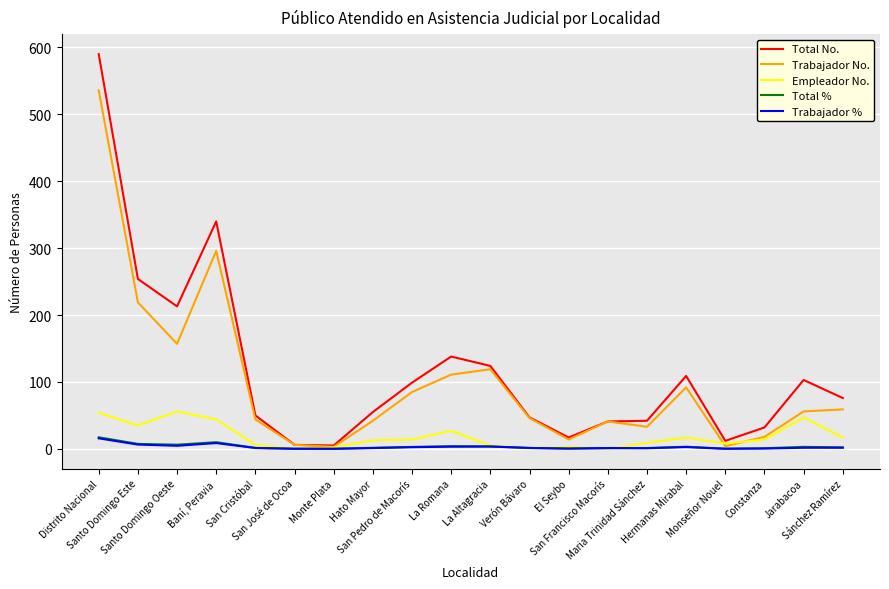

The Empleador No. series shows -27.0 at San José de Ocoa. True or false?

False